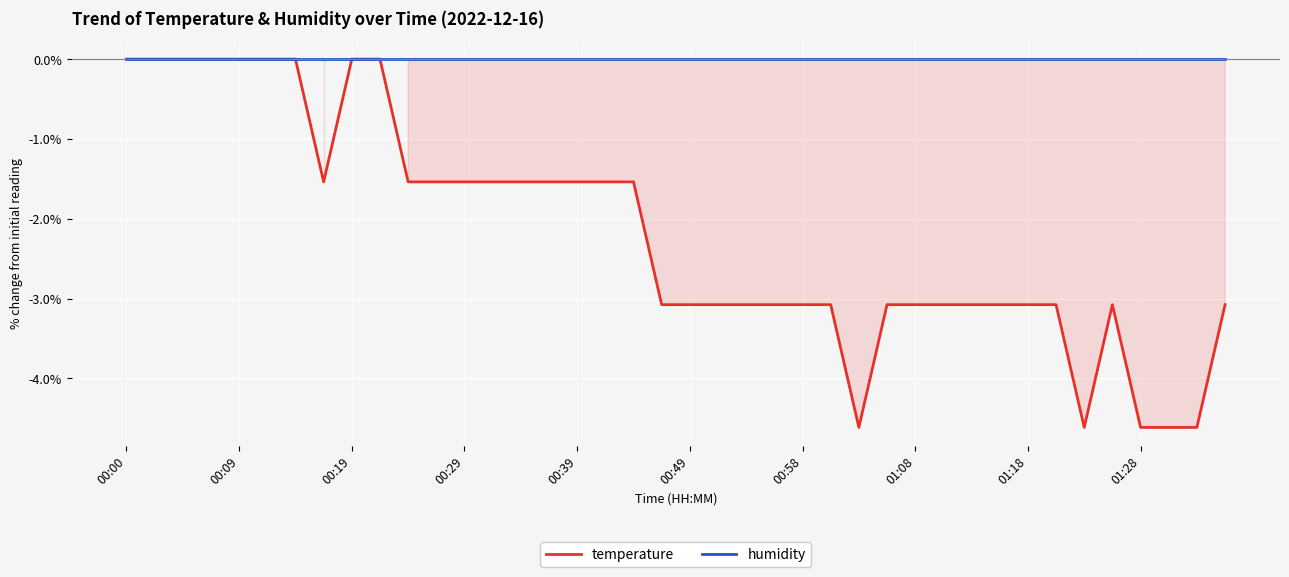

True or false: humidity and temperature cross at least once.

False